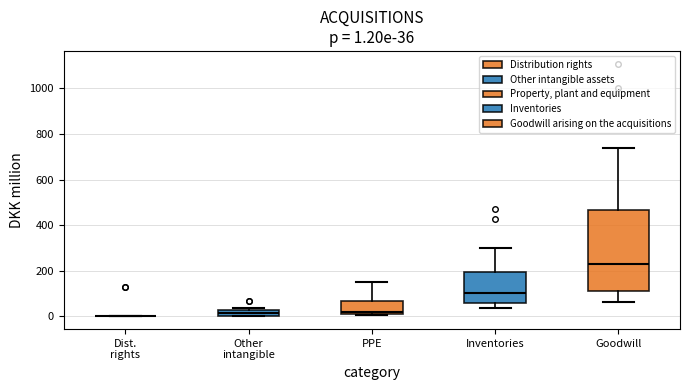

Comparing the boxes themselves (not the whiskers), which one is the tallest?

Goodwill